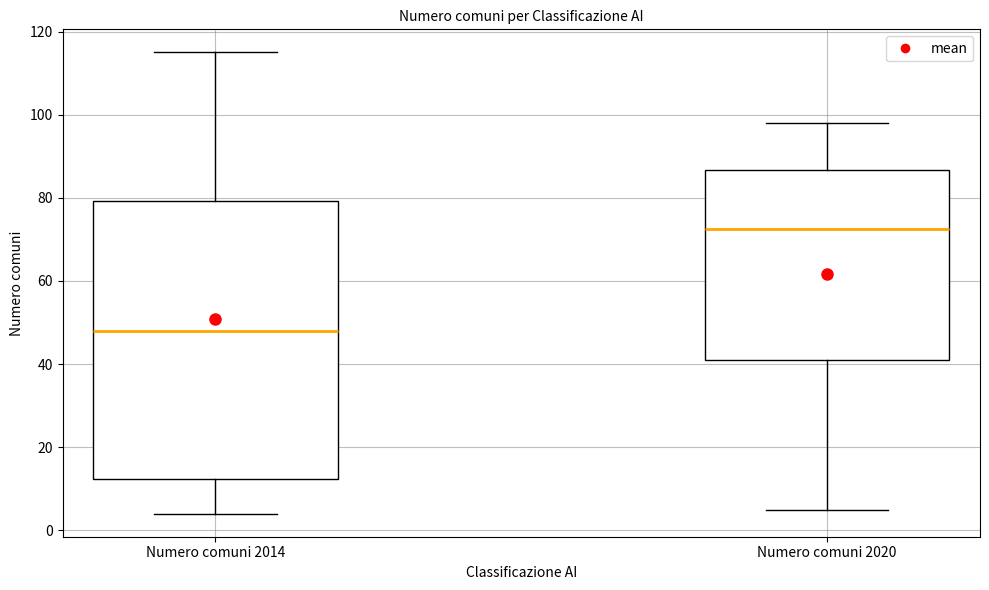

Reading left to right, read every box against the y-axis: the position of its median line, the range the box covers, and the ends of its whiskers. The values are not printed on the chart, so give them approximately, as read against the axis.

Numero comuni 2014: median 48, box 12 to 80, whiskers 4 to 116
Numero comuni 2020: median 72, box 42 to 86, whiskers 6 to 98